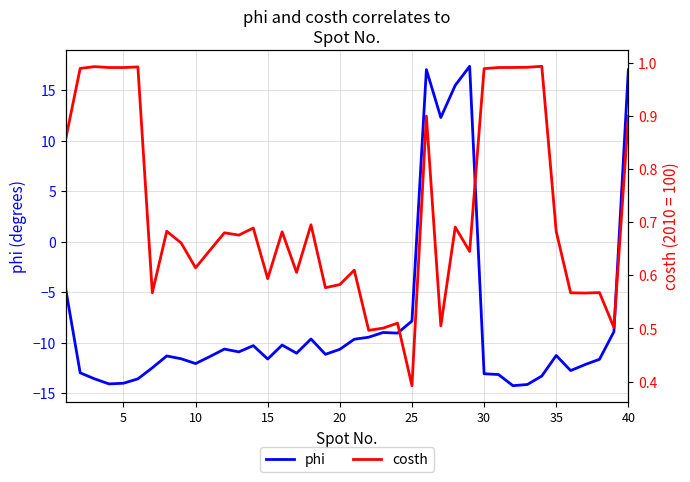

What is the highest value of the phi series?

17.3